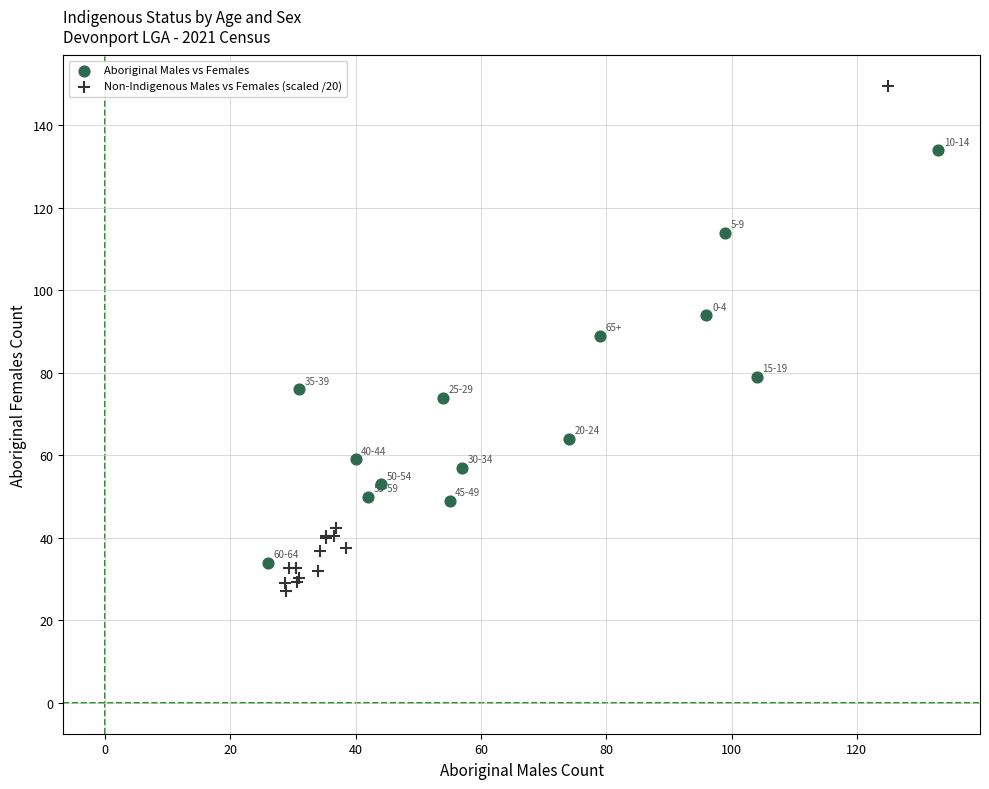

Which series reaches the maximum Y coordinate?

Non-Indigenous Males vs Females (scaled /20)